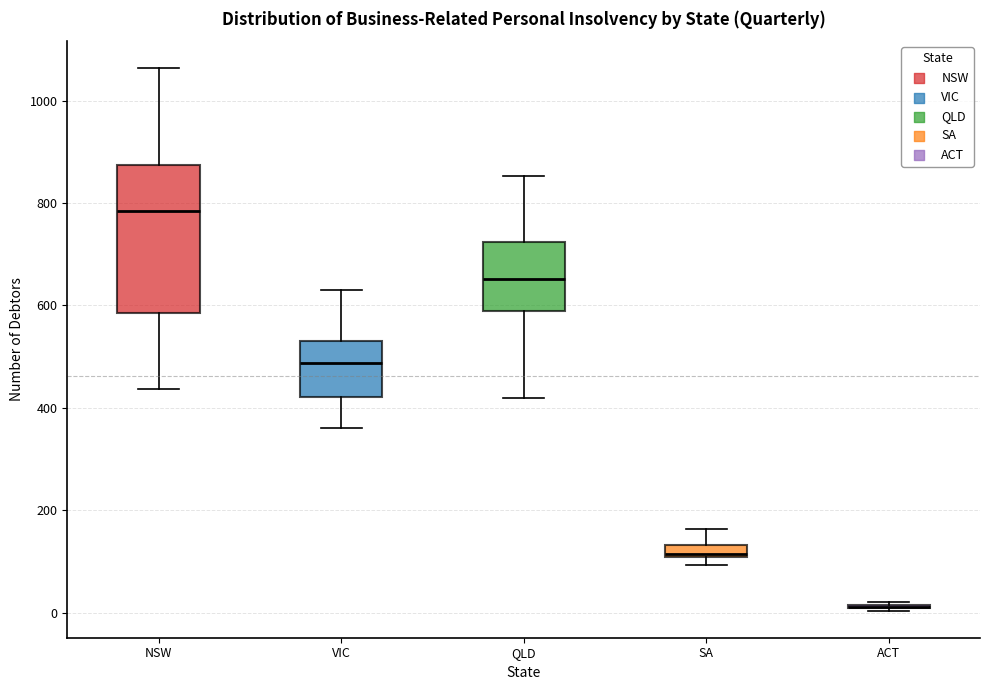

Comparing the boxes themselves (not the whiskers), which one is the tallest?

NSW